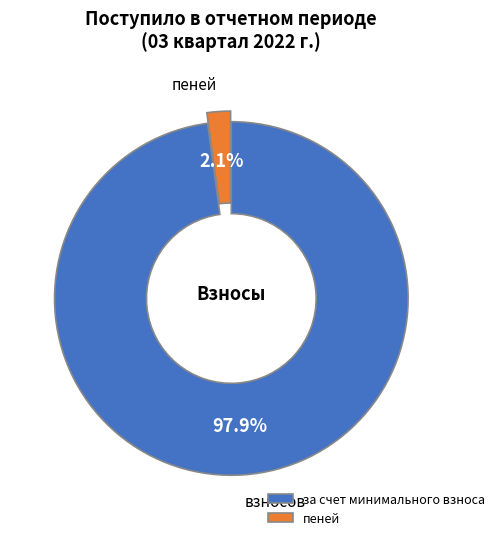

Which has a higher value, за счет минимального взноса or пеней?

за счет минимального взноса